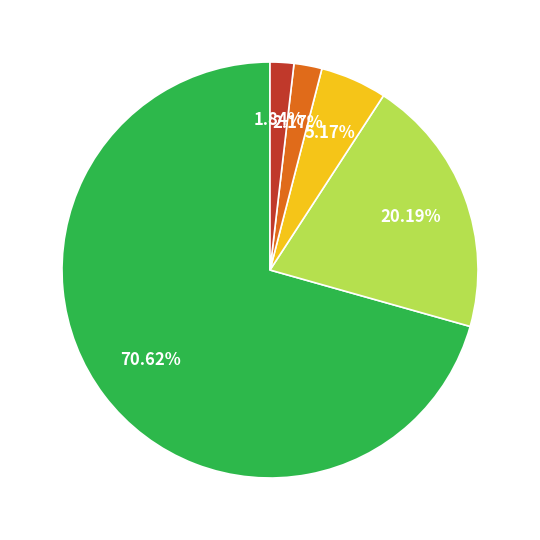

Is there a majority slice in this chart?

Yes